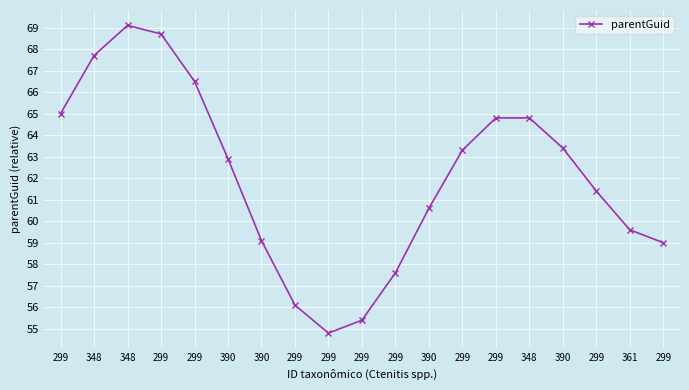

List the labels in order of value, largest first.

348, 299, 348, 299, 299, 299, 348, 390, 299, 390, 299, 390, 361, 390, 299, 299, 299, 299, 299